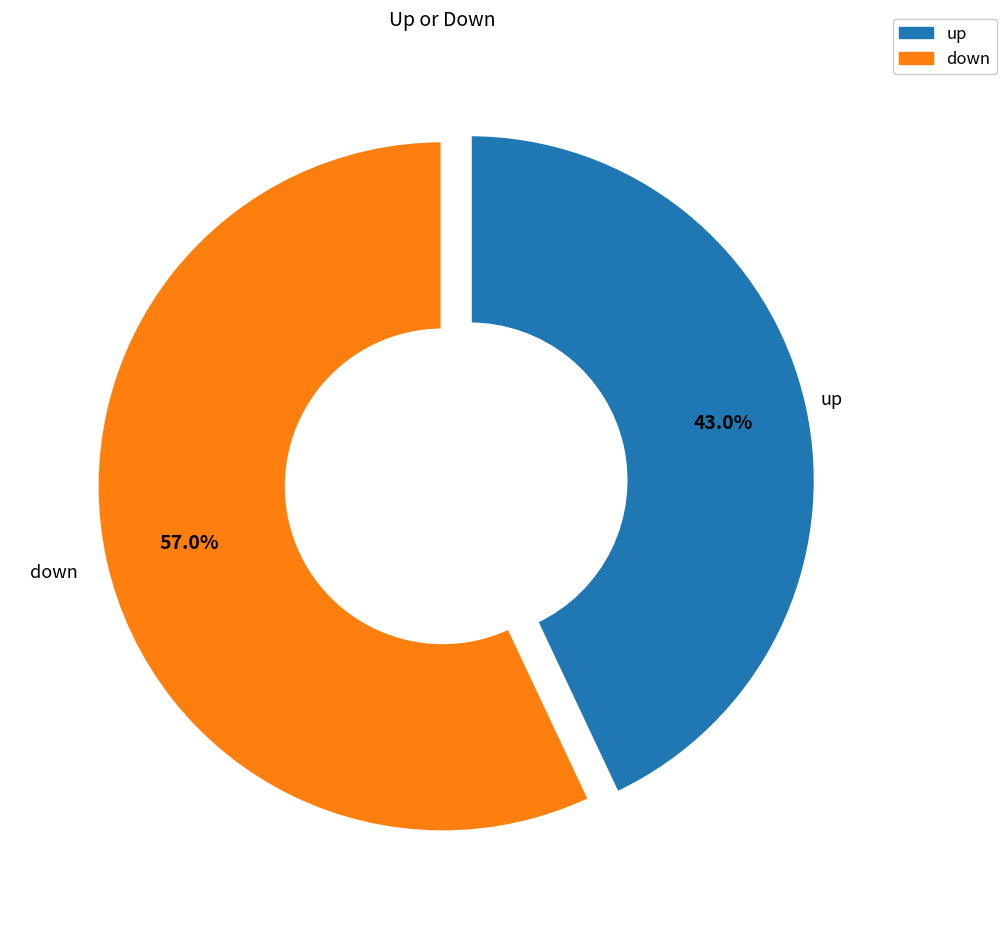

The down slice represents 31% of the pie. True or false?

False